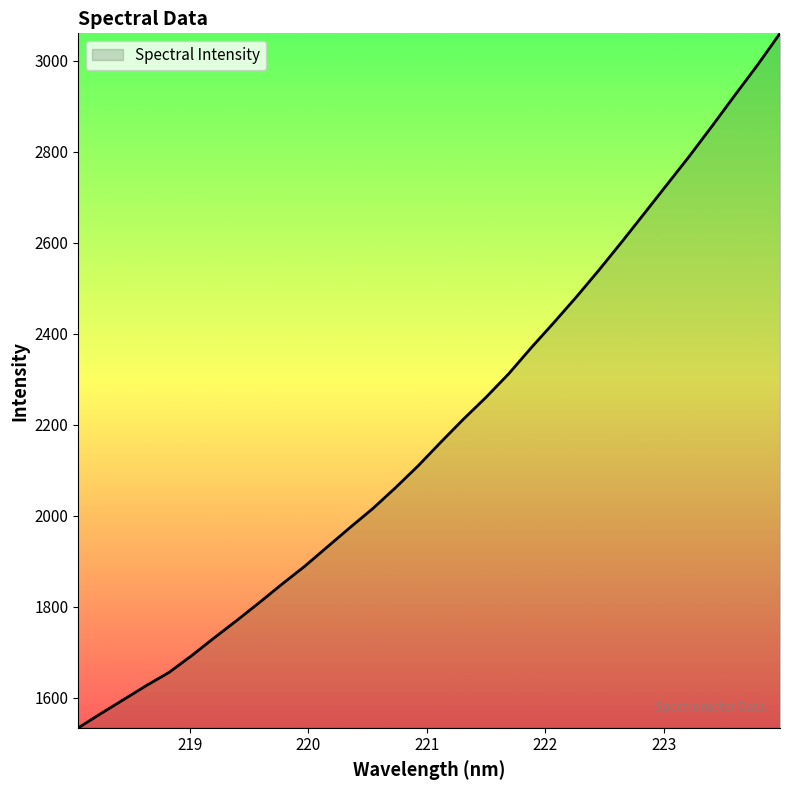

What is the sum of all values?

70194.7